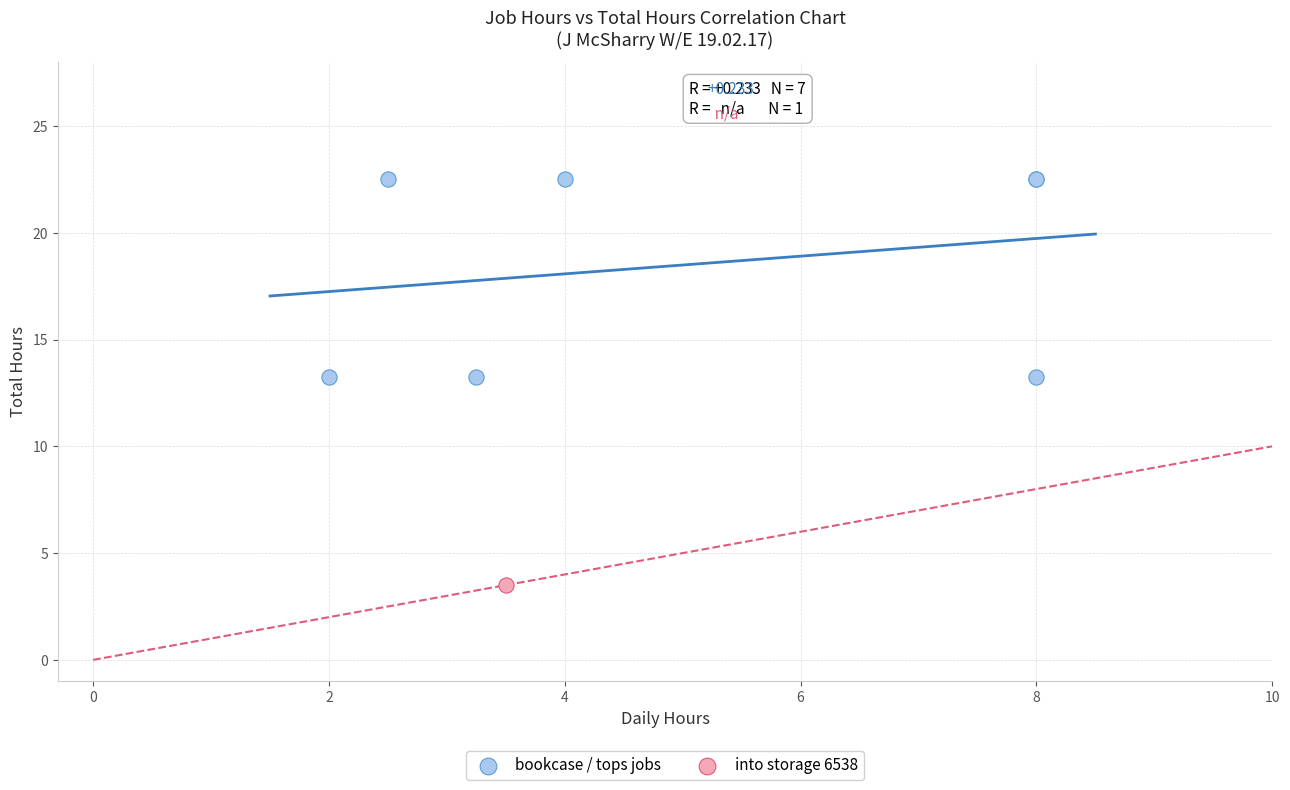

What are all the series names shown in the legend?

bookcase / tops jobs, into storage 6538